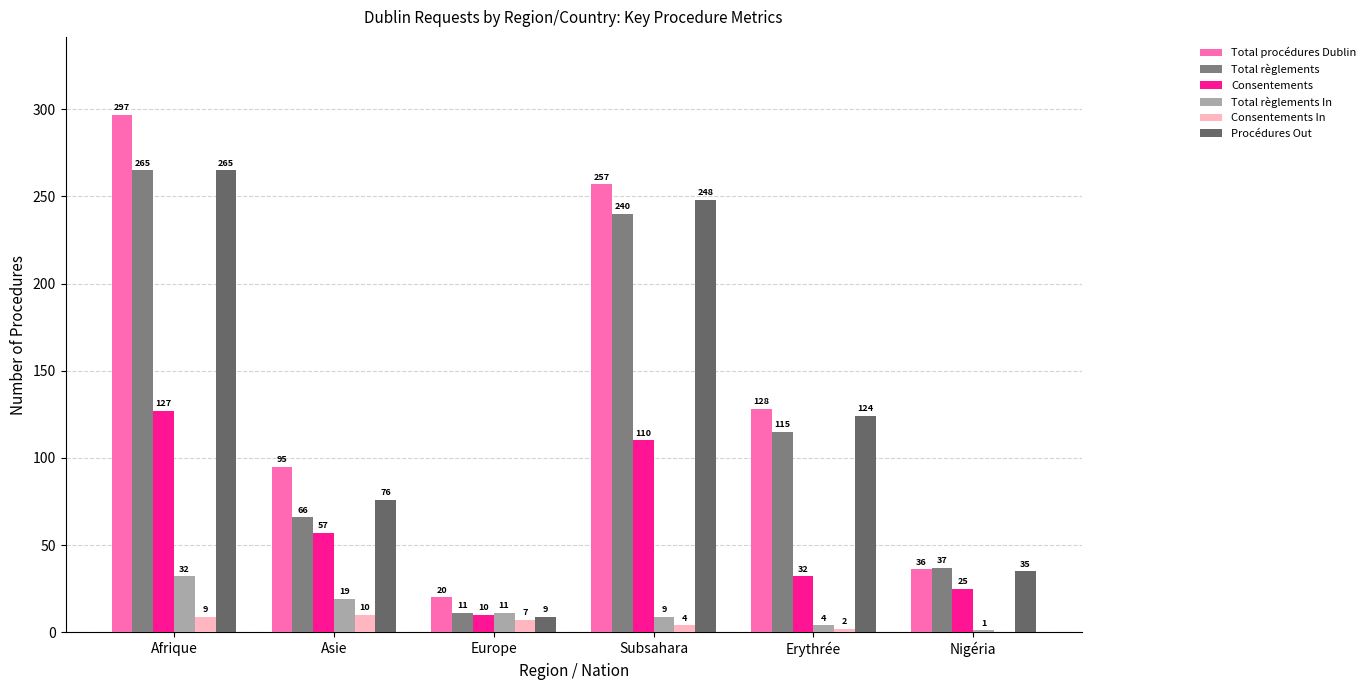

What is the highest value of the Consentements series?

127